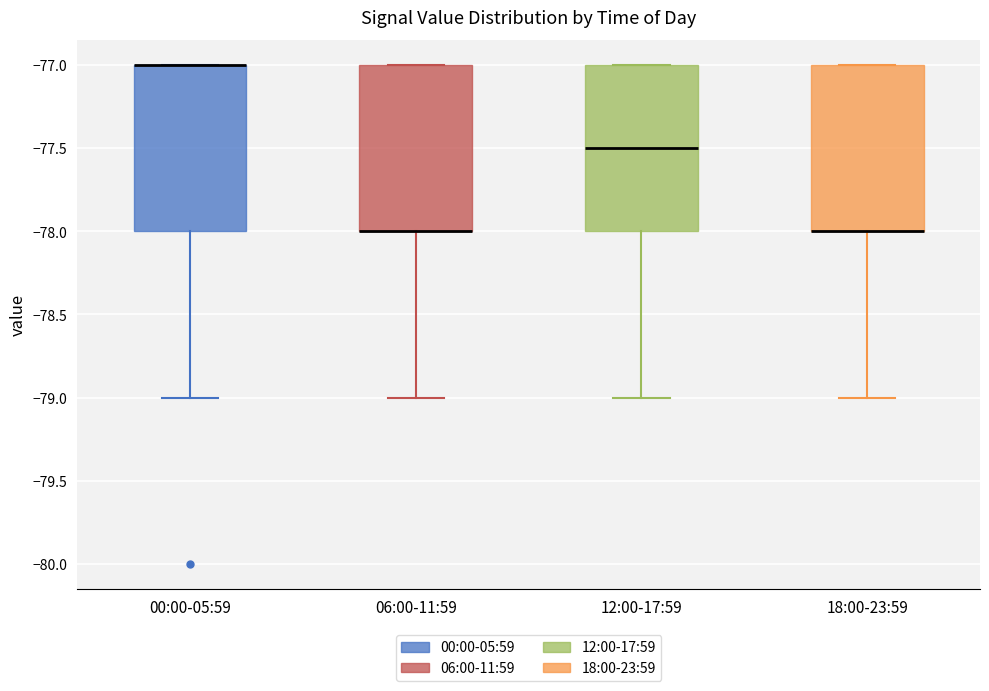

Reading left to right, read every box against the y-axis: the position of its median line, the range the box covers, and the ends of its whiskers. The values are not printed on the chart, so give them approximately, as read against the axis.

00:00-05:59: median -77.0 (drawn on the box's upper edge), box -78.0 to -77.0, whiskers -79.0 to -77.0
06:00-11:59: median -78.0 (drawn on the box's lower edge), box -78.0 to -77.0, whiskers -79.0 to -77.0
12:00-17:59: median -77.5, box -78.0 to -77.0, whiskers -79.0 to -77.0
18:00-23:59: median -78.0 (drawn on the box's lower edge), box -78.0 to -77.0, whiskers -79.0 to -77.0